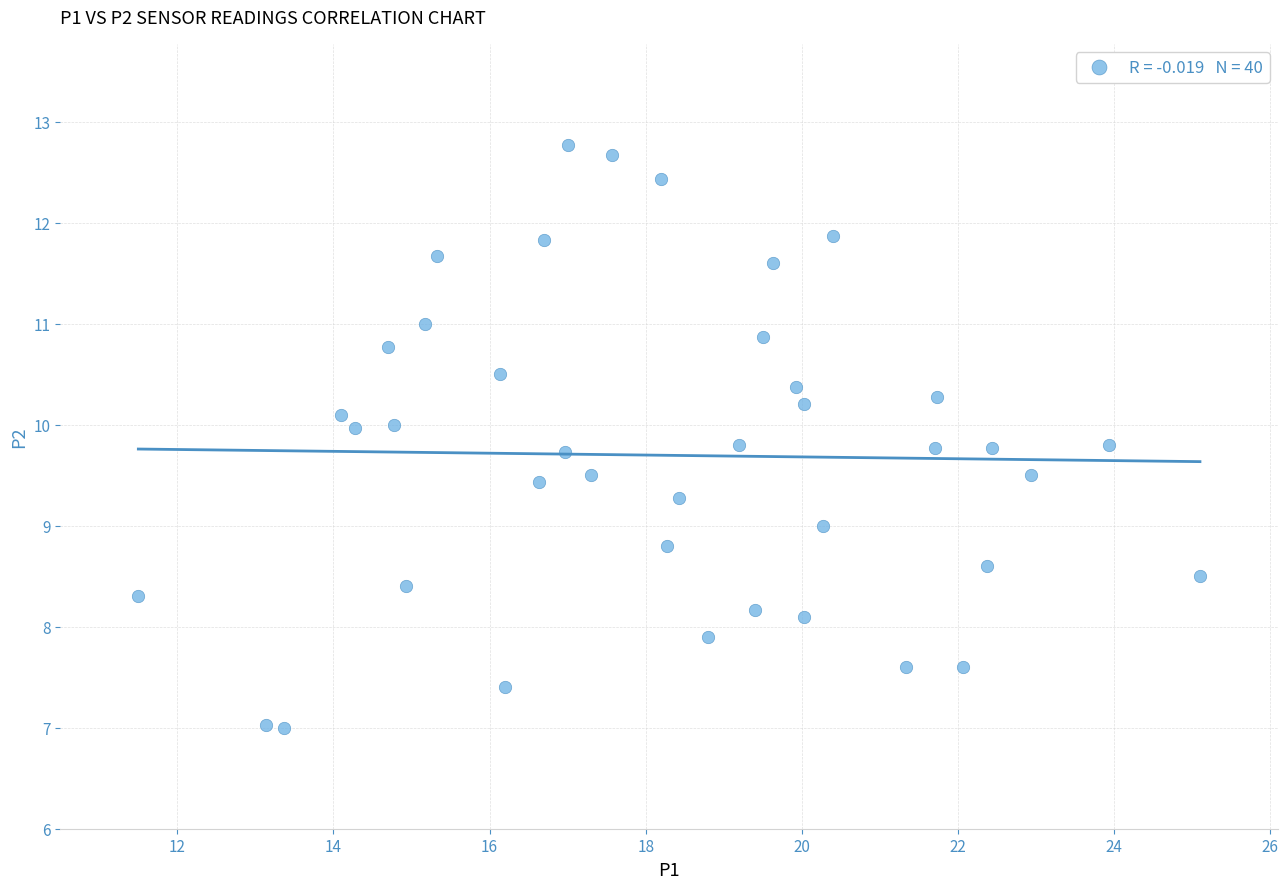

What is the range of Y values (max minus min)?

5.8